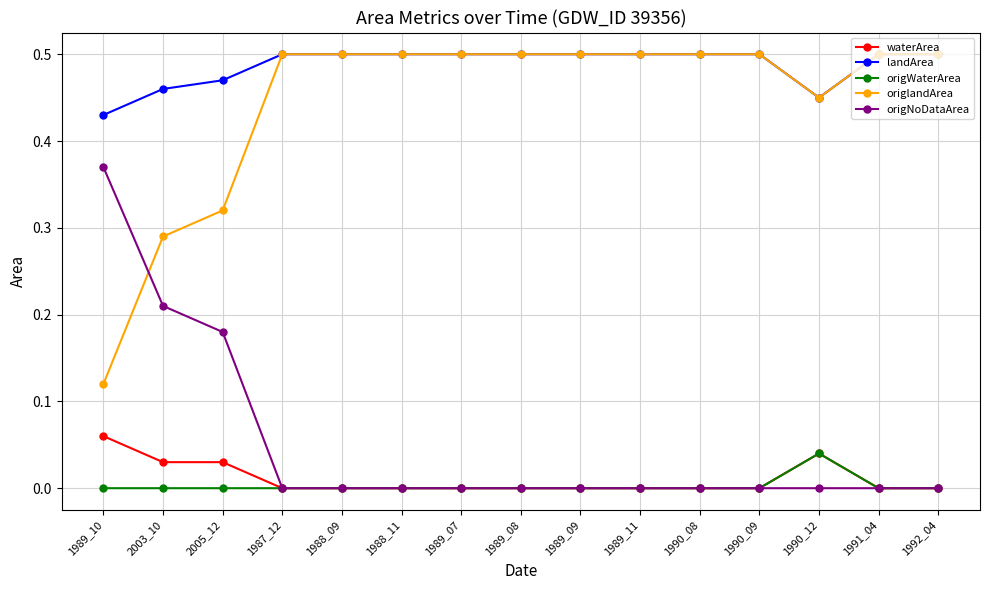

True or false: origlandArea and origWaterArea intersect in this chart.

False